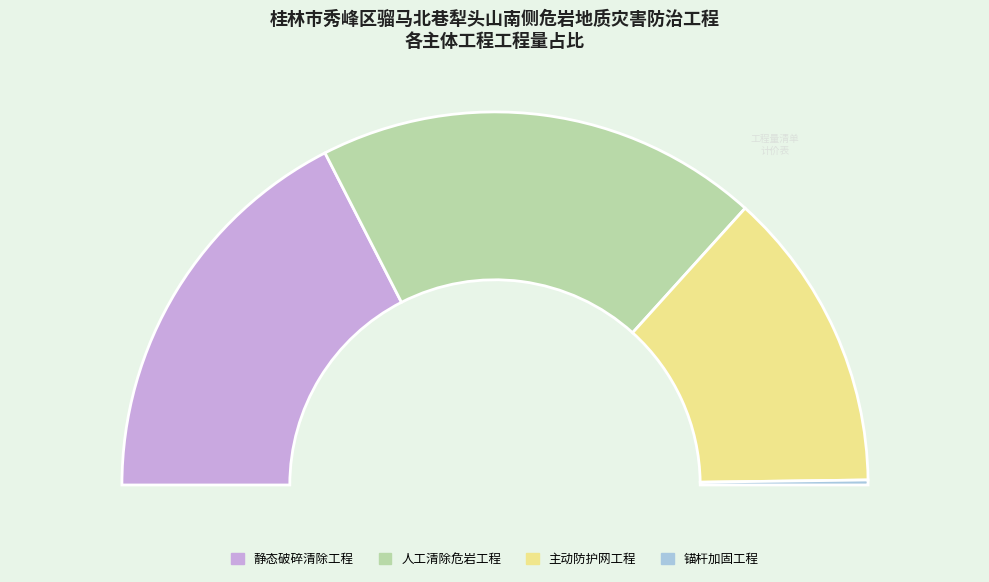

The 人工清除危岩工程 slice represents 33% of the pie. True or false?

False